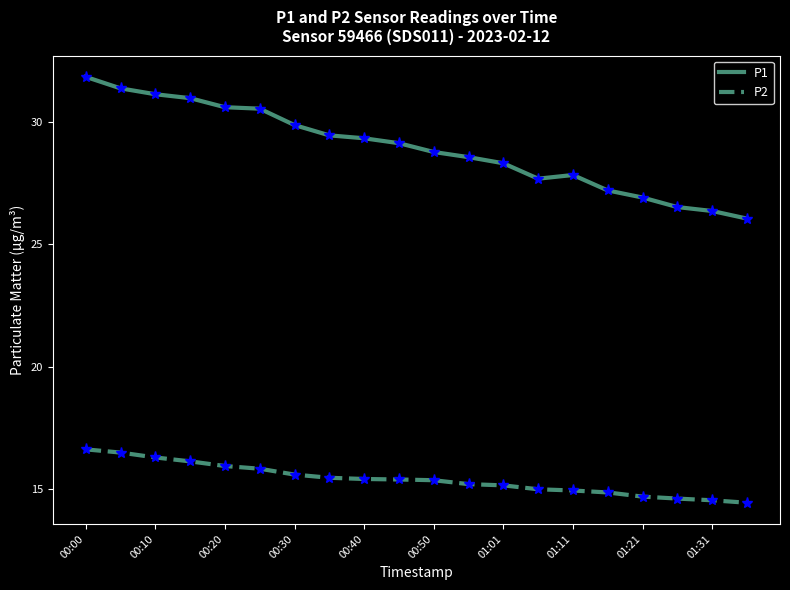

True or false: P2 and P1 cross at least once.

False